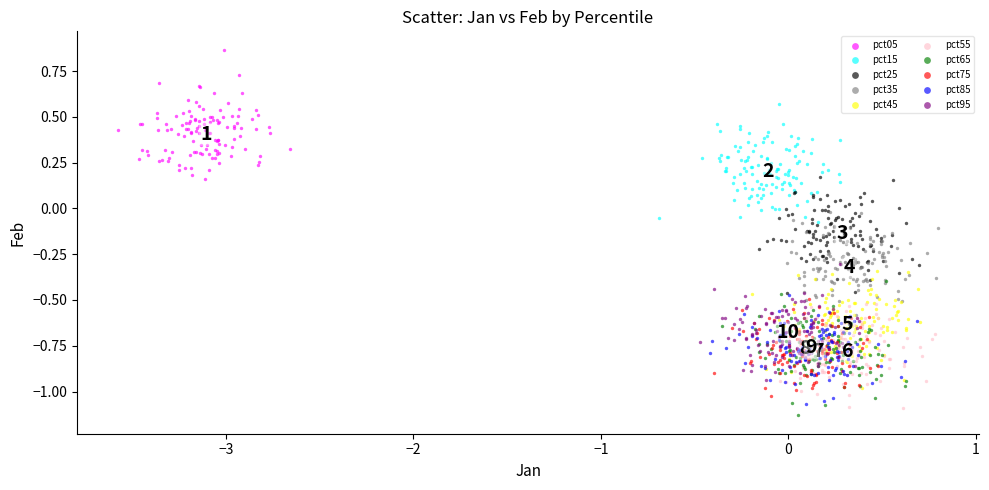

What are all the series names shown in the legend?

pct05, pct15, pct25, pct35, pct45, pct55, pct65, pct75, pct85, pct95